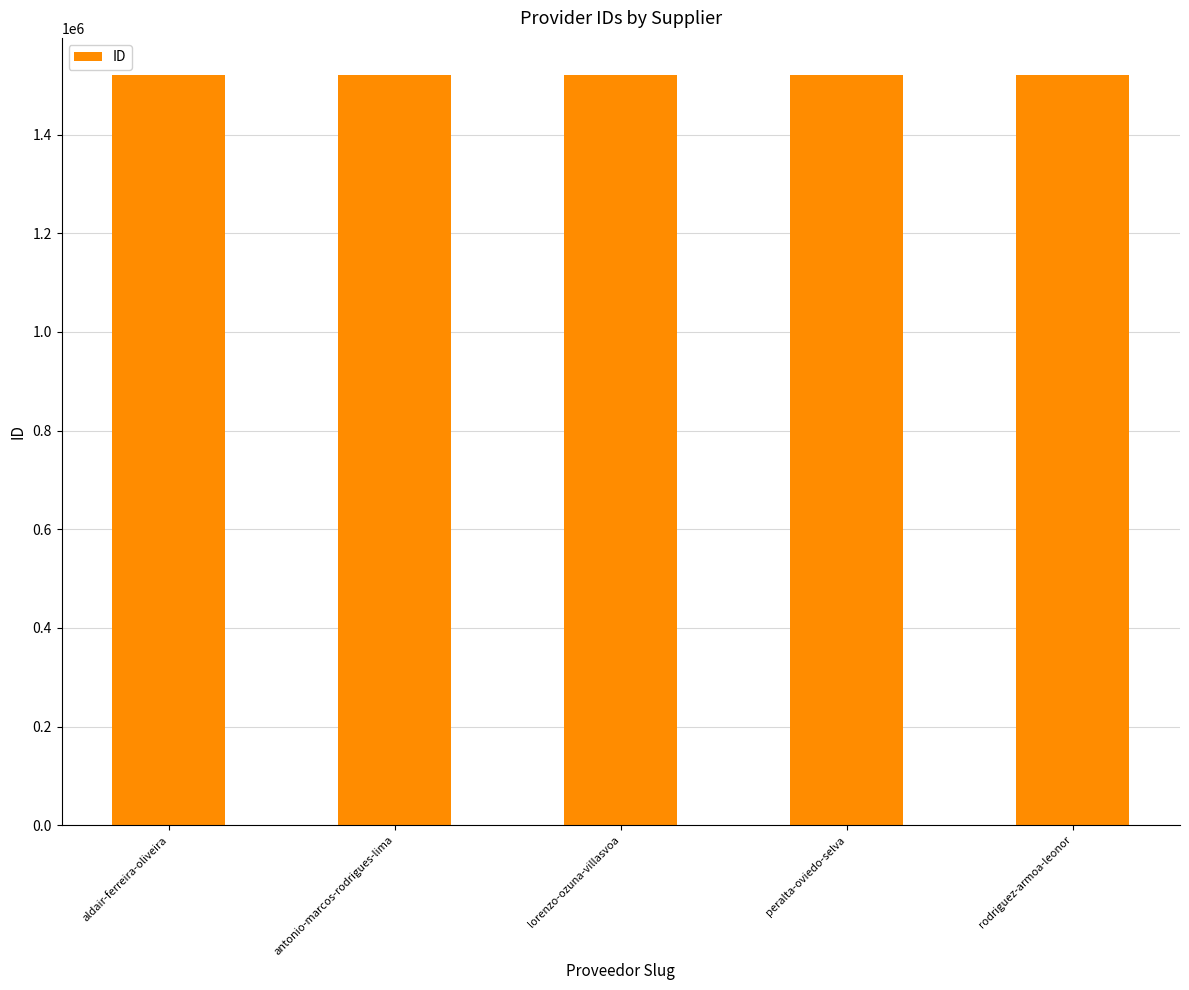

What is the label of the 5th bar from the left?

rodriguez-armoa-leonor